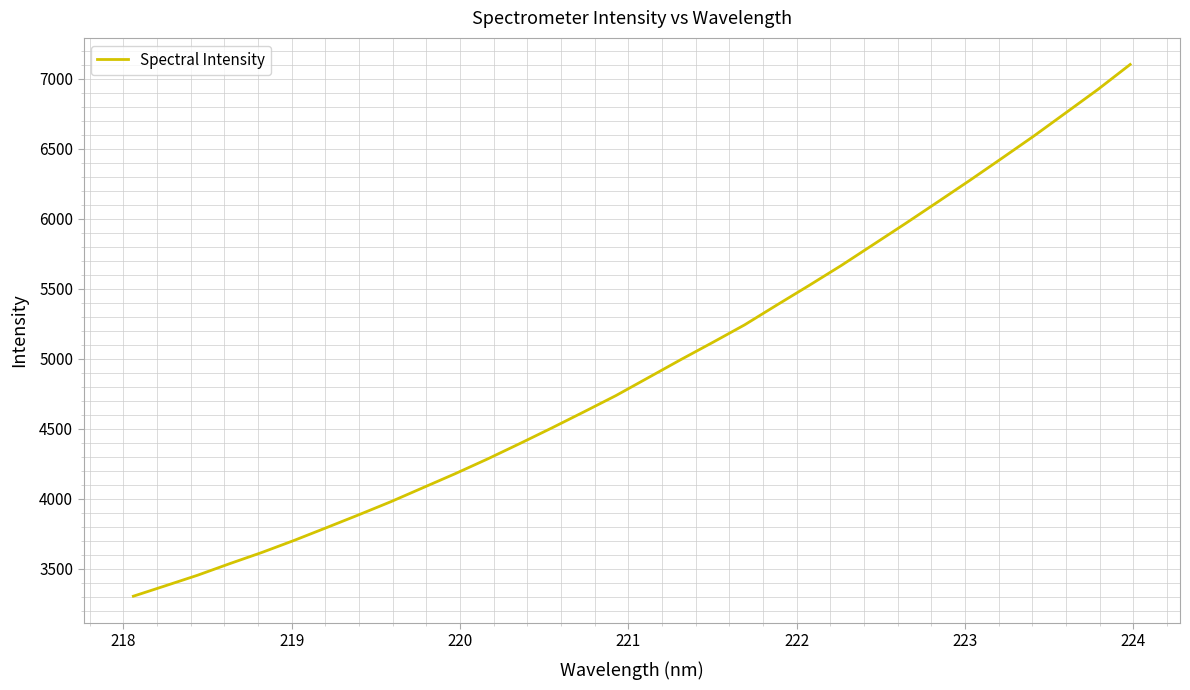

What is the greatest value displayed?

7102.3